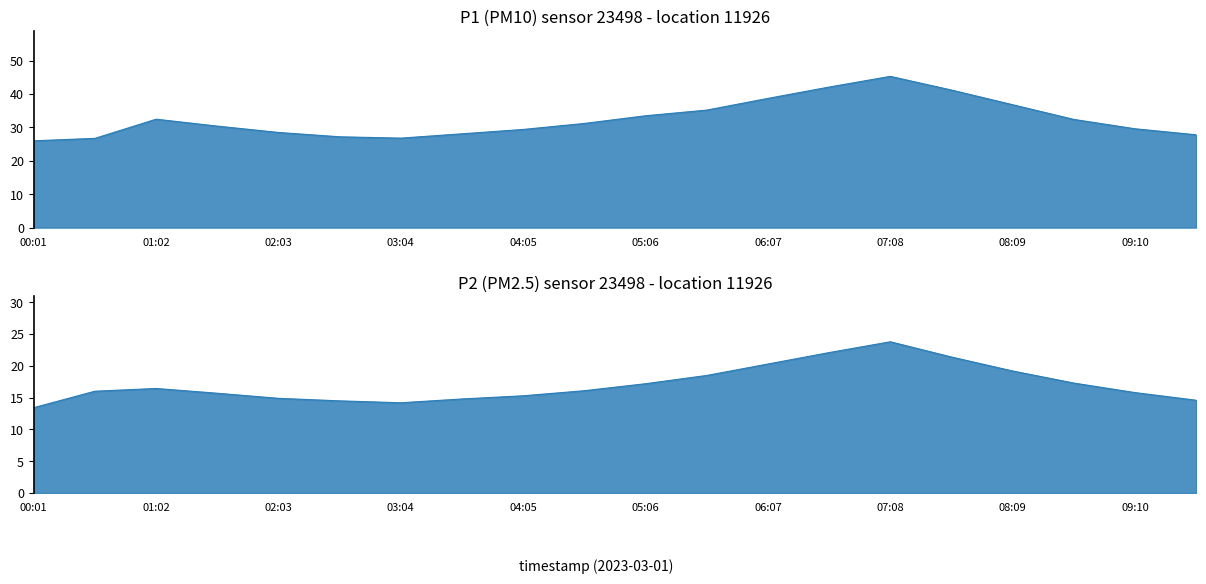

Rank the series at 03:04 from lowest to highest value.

P2, P1